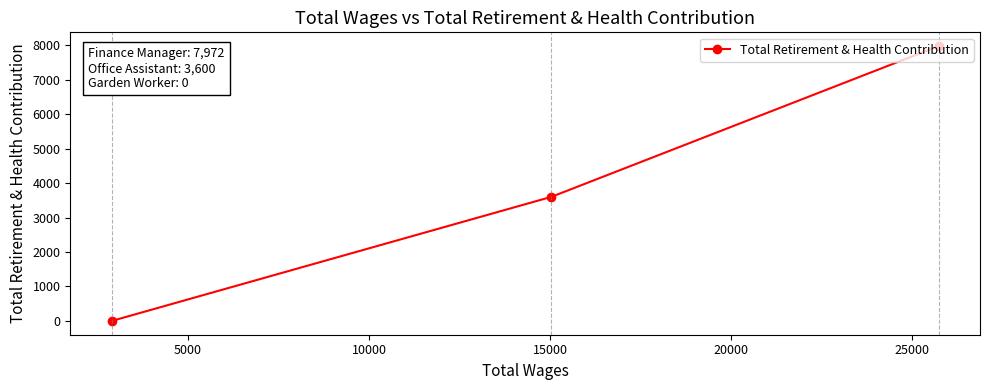

What is the greatest value displayed?

7972